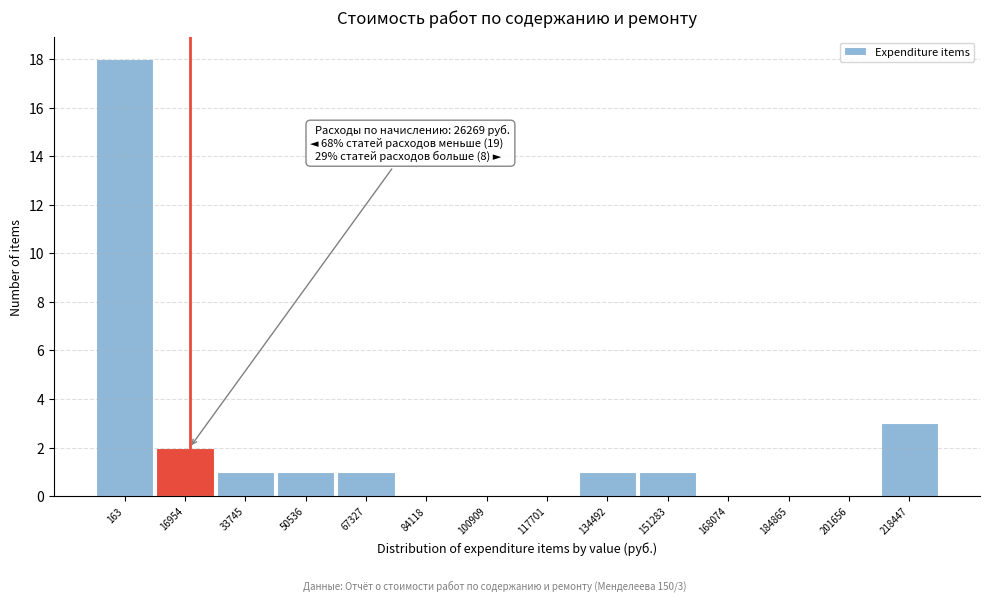

Reading left to right, list all the values displayed in this chart.

163=18	16954=2	33745=1	50536=1	67327=1	84118=0	100909=0	117701=0	134492=1	151283=1	168074=0	184865=0	201656=0	218447=3